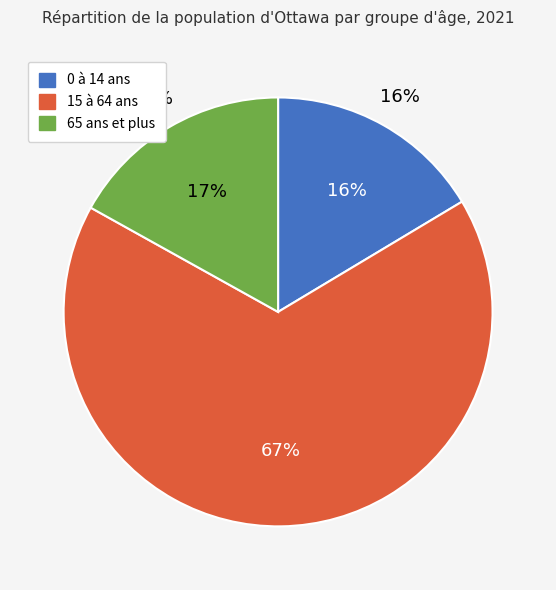

What is the largest slice in the pie chart?

15 à 64 ans